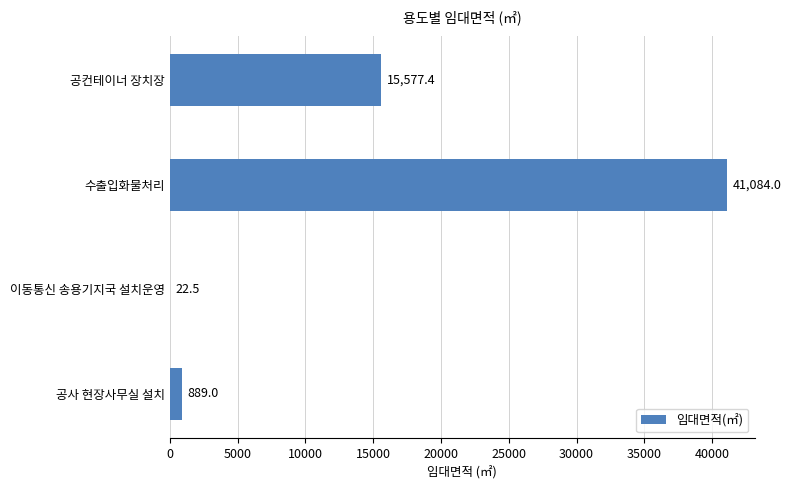

Which label corresponds to the largest value in the chart?

수출입화물처리